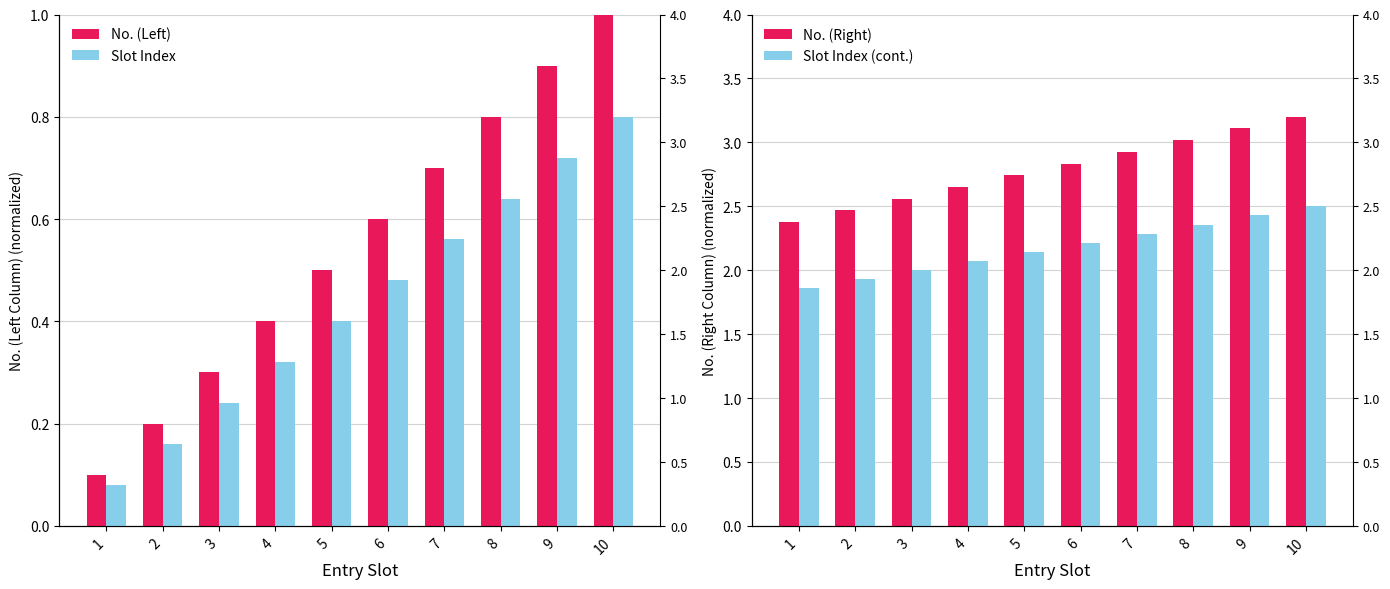

At 6, list the series in order from smallest to largest.

Slot Index, No. (Left), Slot Index (cont.), No. (Right)